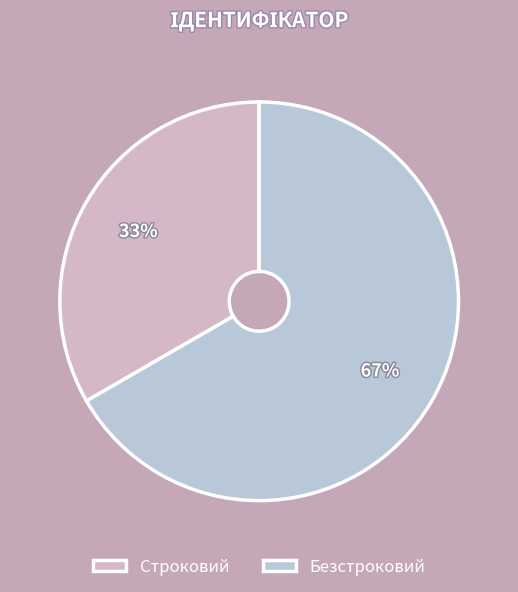

Rank the categories by value from lowest to highest.

Строковий, Безстроковий